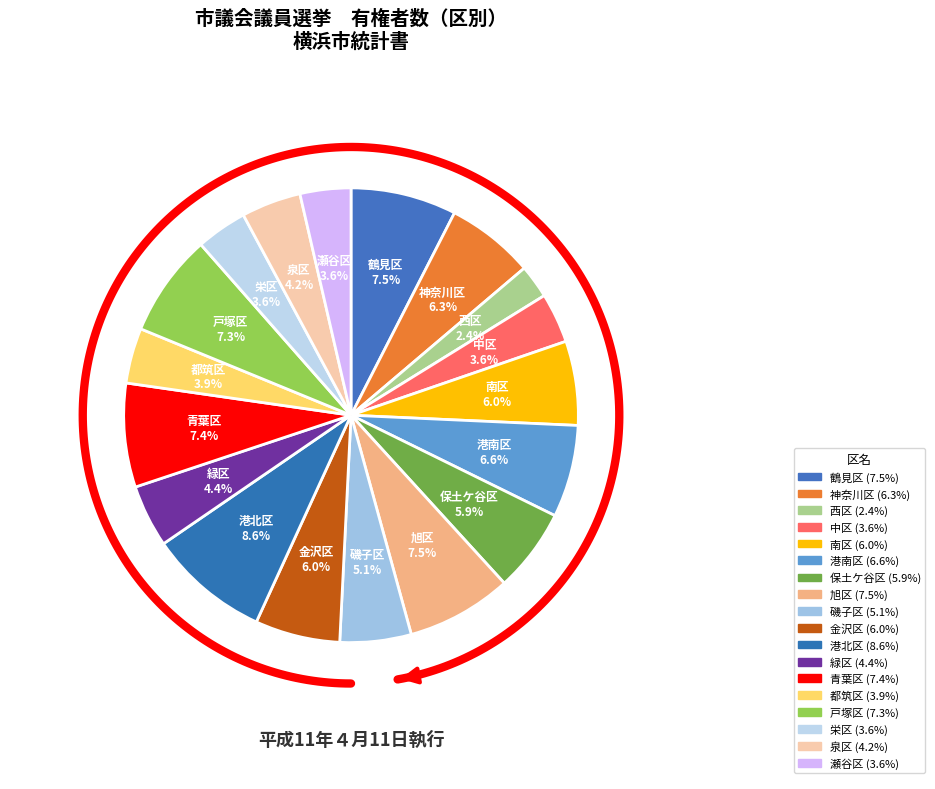

Is there any slice that represents more than half of the pie?

No